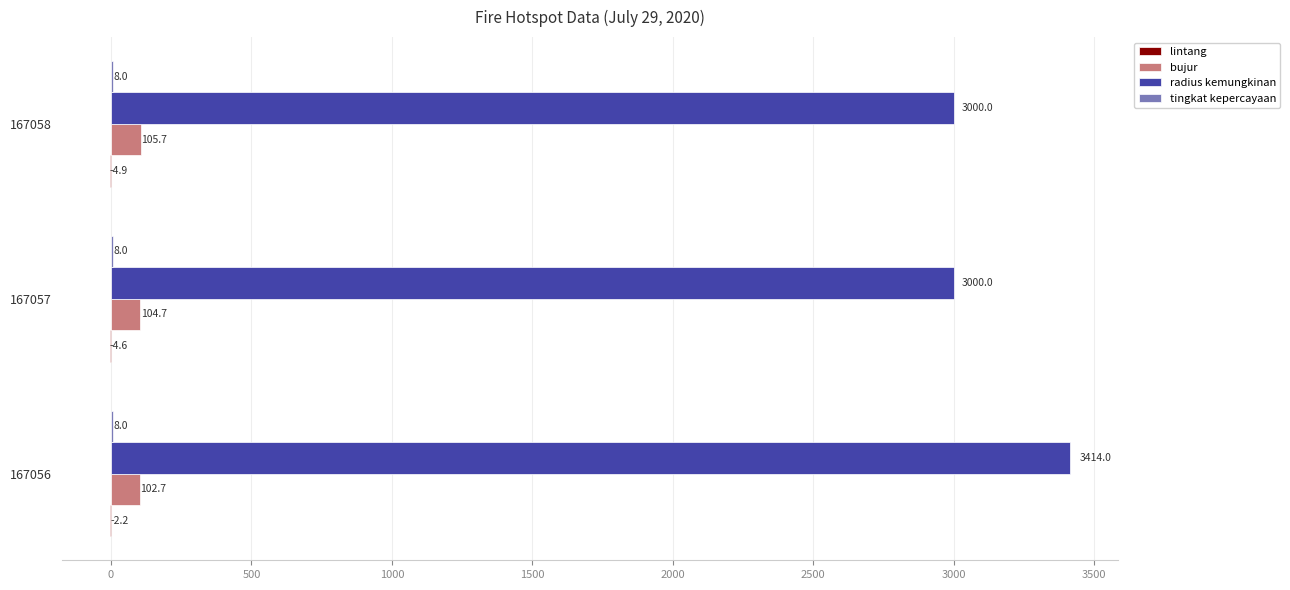

Between 167056 and 167057, which series saw the biggest shift?

radius kemungkinan